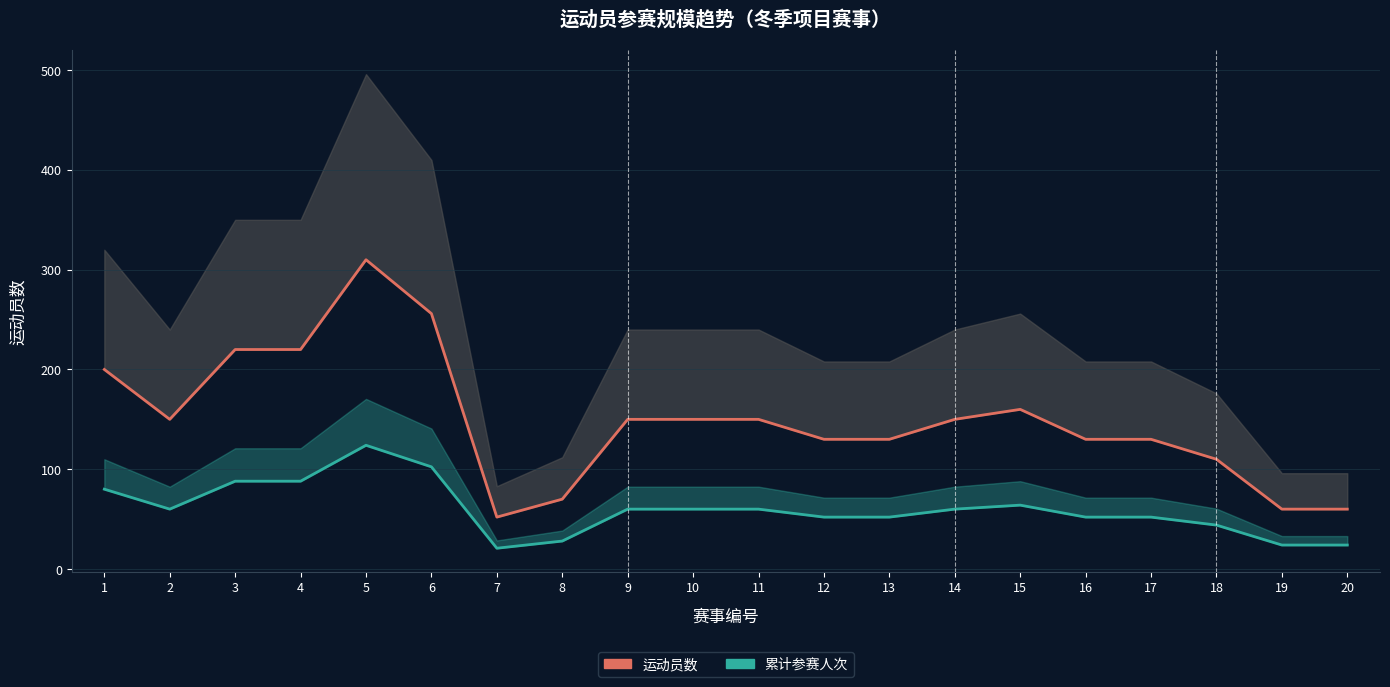

The value of 累计参赛人次 at 8 is 45.6. True or false?

False